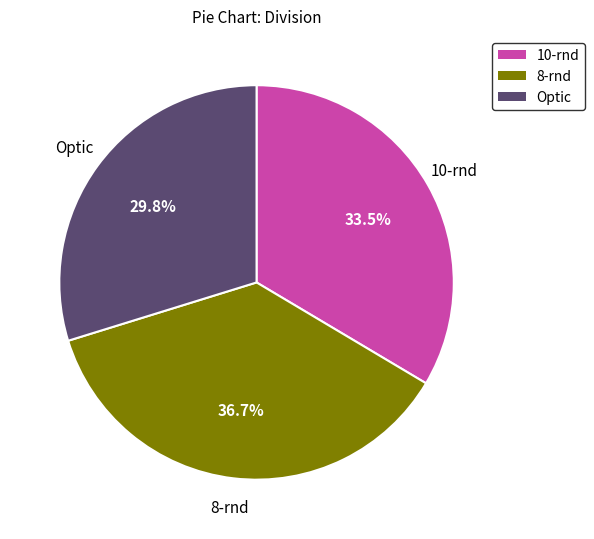

To the nearest percent, what is the combined percentage of Optic and 10-rnd?

63%